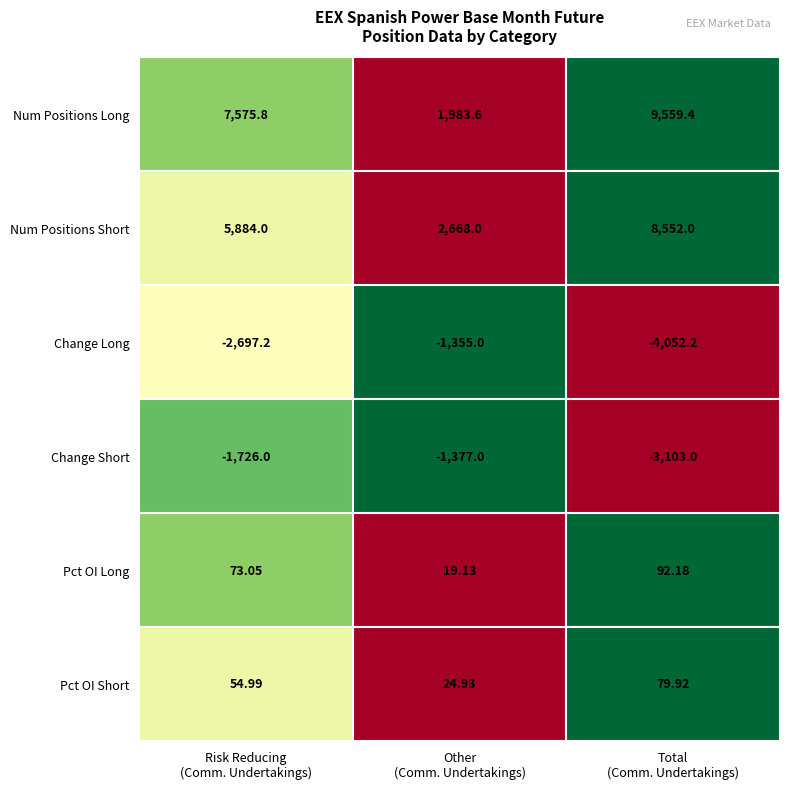

Which series has the widest spread of values?

Num Positions Long